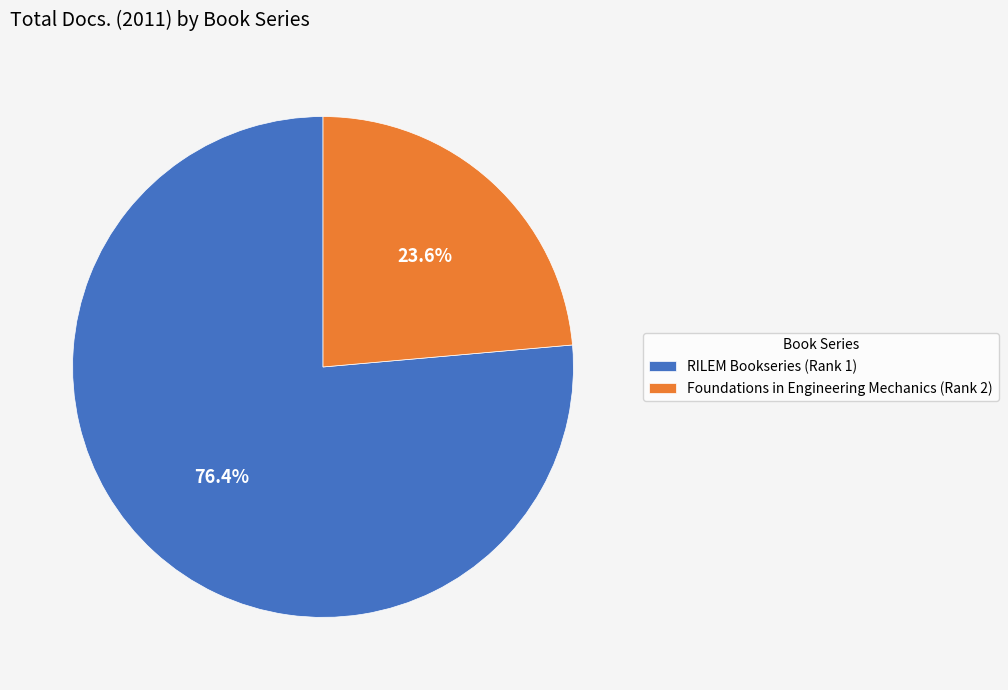

How many slices are in this pie chart?

2